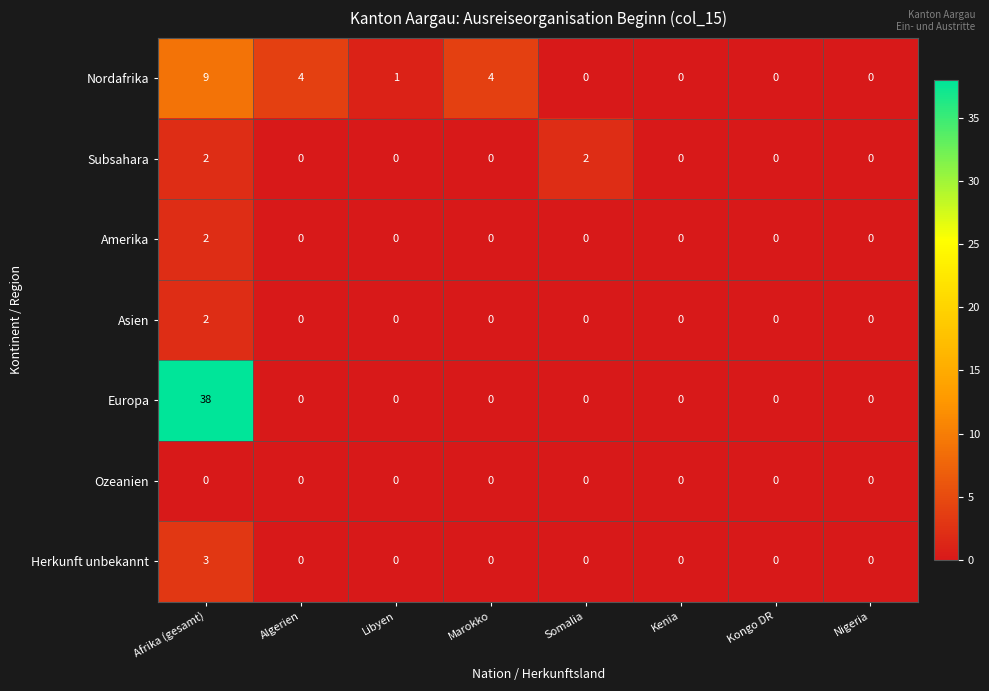

Which series has the largest range (max minus min)?

Europa